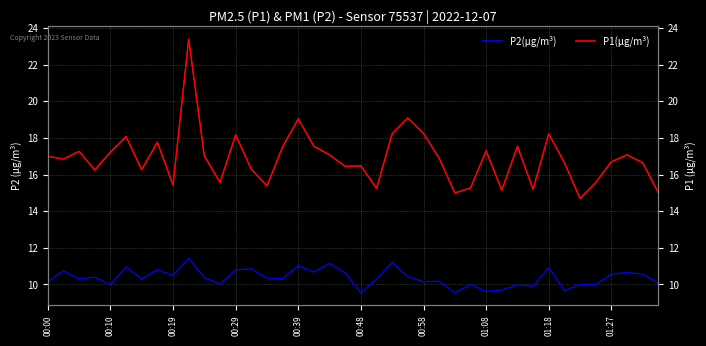

What is the value of the P1 point at the 34th from the left?

16.6